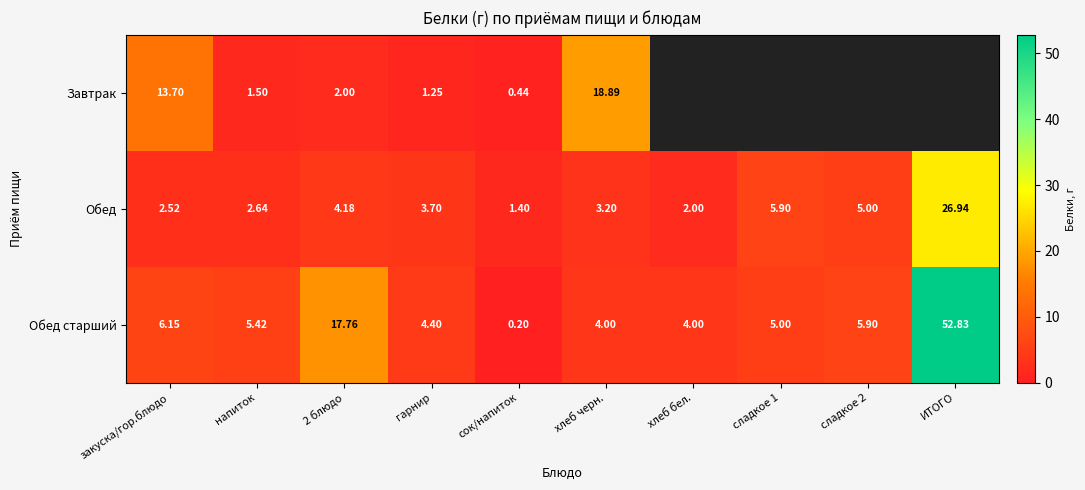

What is the sum of the Завтрак values at закуска/гор.блюдо and 2 блюдо?

15.7